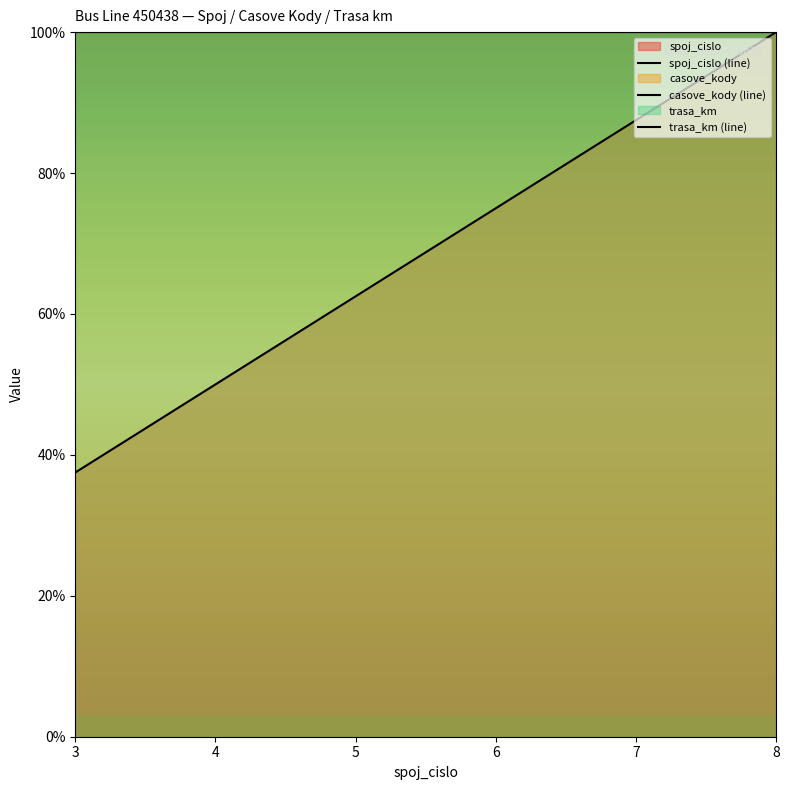

Reading left to right, list all the values displayed in this chart.

spoj_cislo (line): 3=37.5	4=50.0	5=62.5	6=75.0	7=87.5	8=100.0
casove_kody (line): 3=100.0	4=100.0	5=100.0	6=100.0	7=100.0	8=100.0
trasa_km (line): 3=100.0	4=100.0	5=100.0	6=100.0	7=100.0	8=100.0